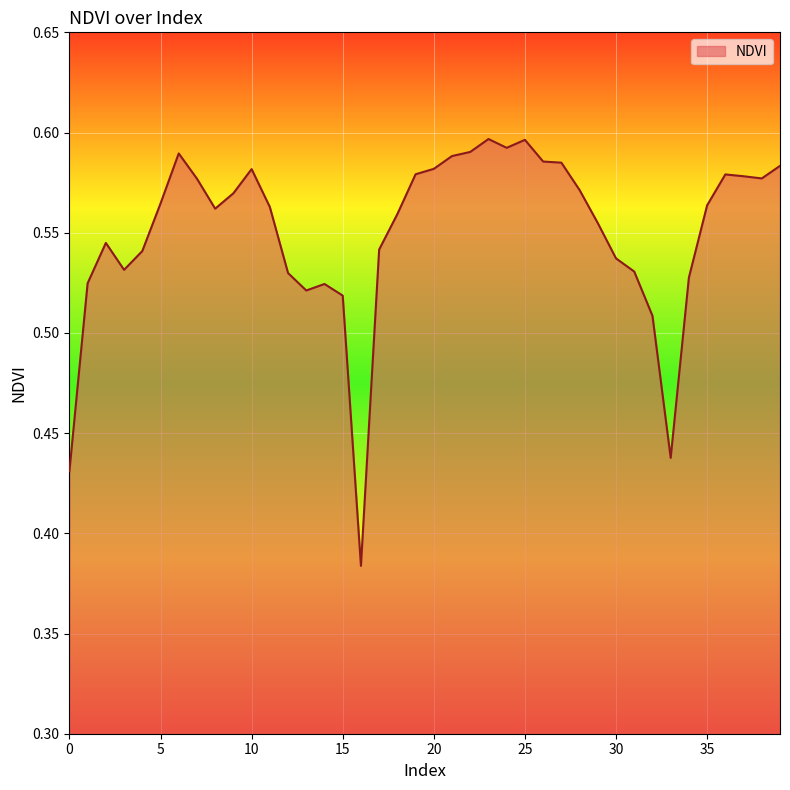

What is the sum of all values?

22.0